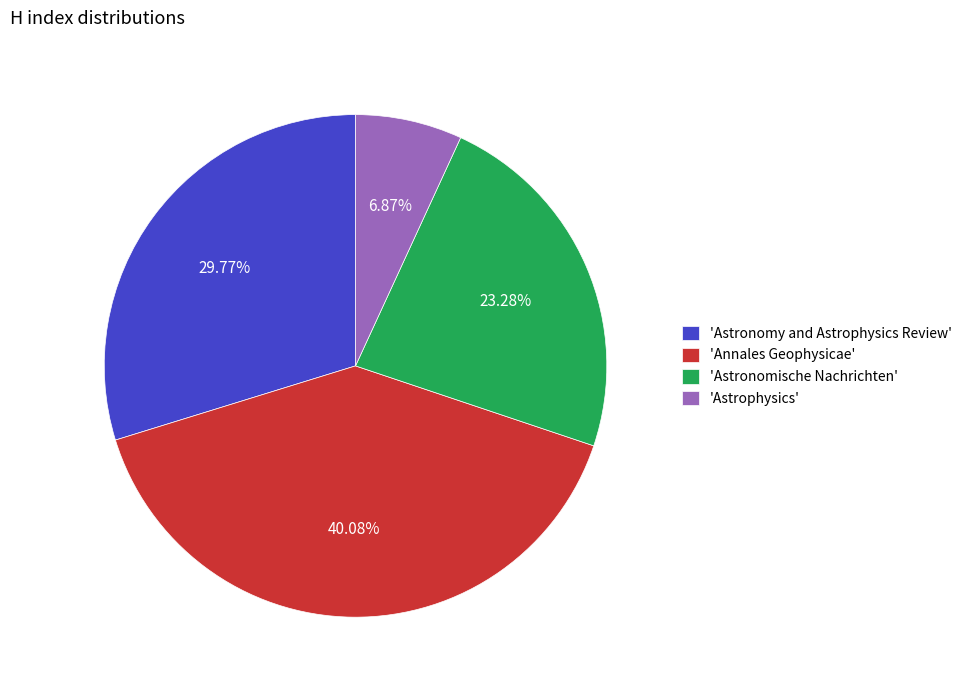

To the nearest percent, what is the average slice percentage?

25%